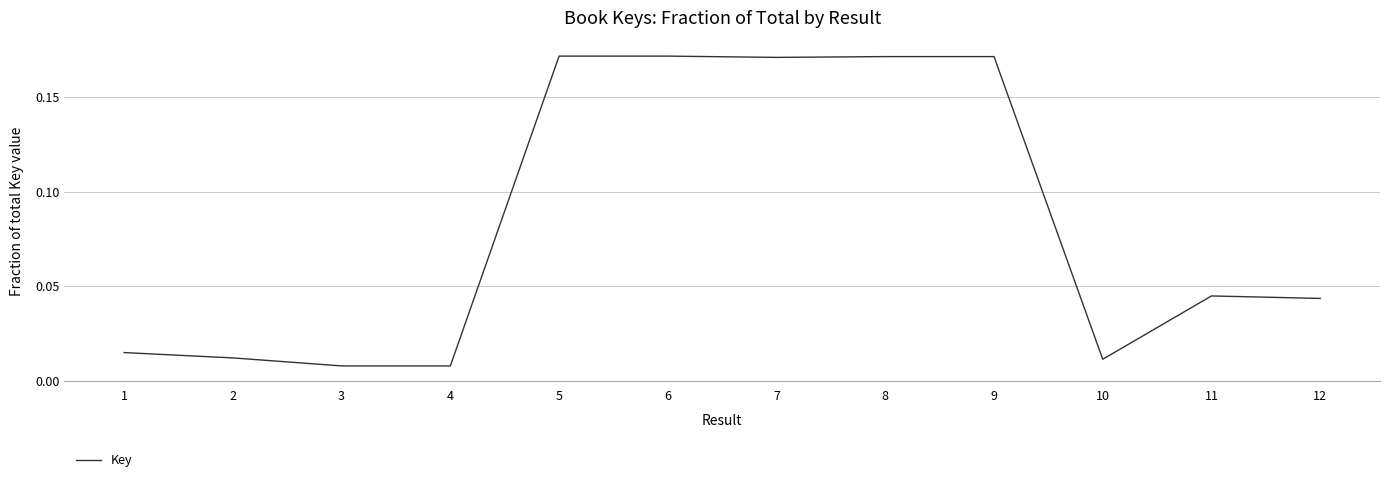

The chart shows a value of 0.1 at 7. True or false?

False